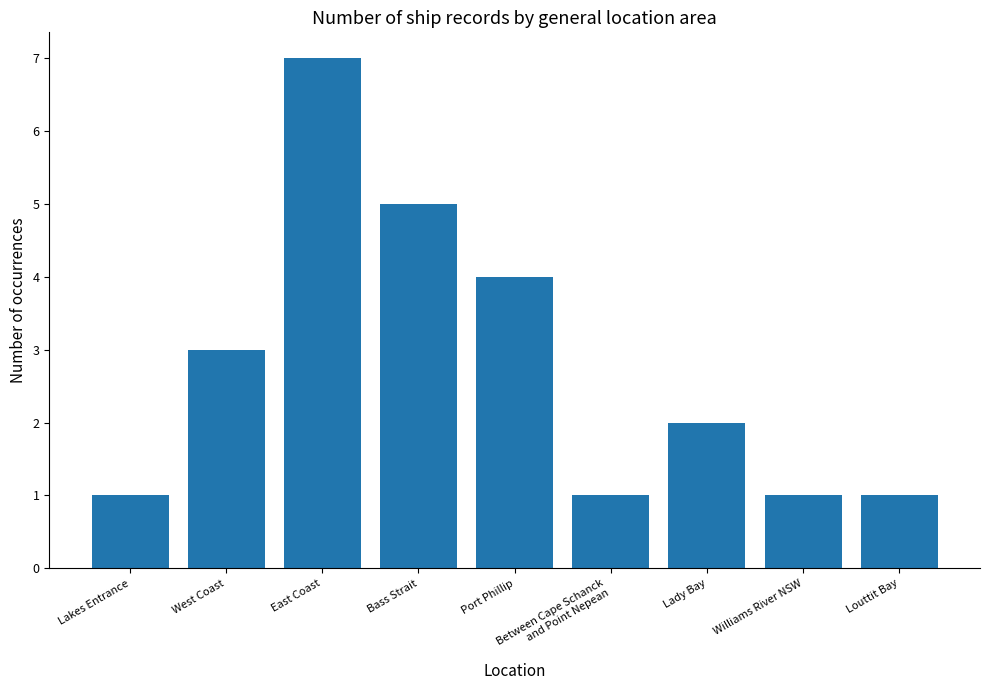

What is the change in value from West Coast to Lady Bay?

-1